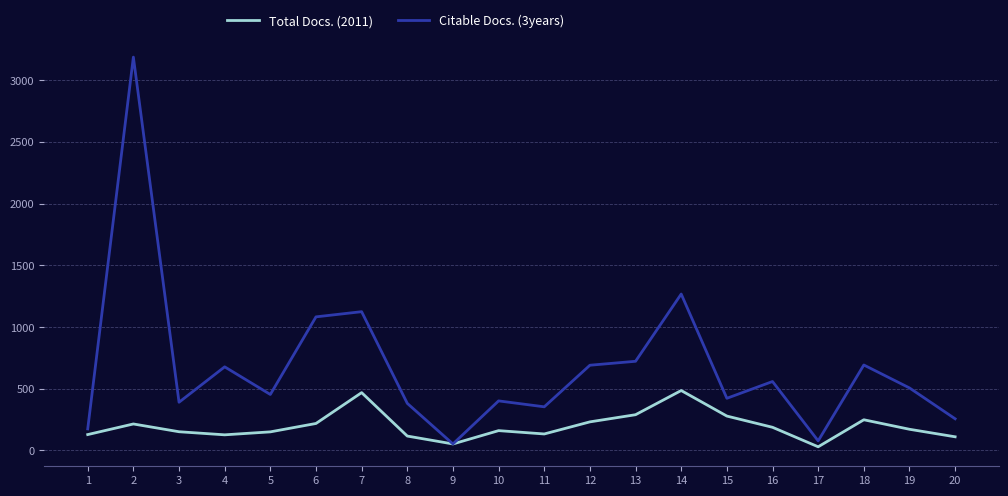

Is the value of Citable Docs. (3years) at 7 greater than the value of Total Docs. (2011) at 14?

Yes